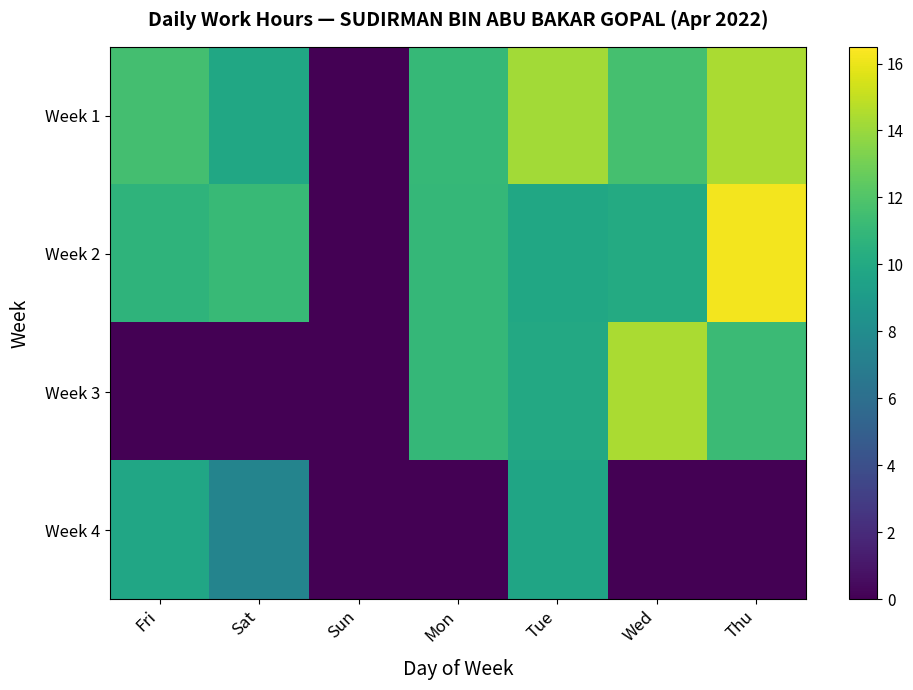

List the series in order of their peak value, highest first.

Week 2, Week 3, Week 1, Week 4